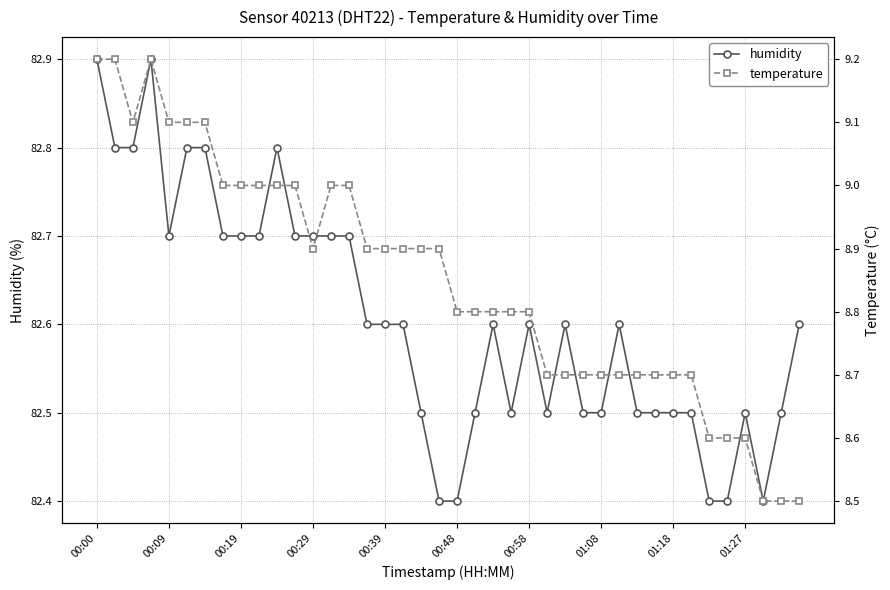

True or false: humidity and temperature intersect in this chart.

False